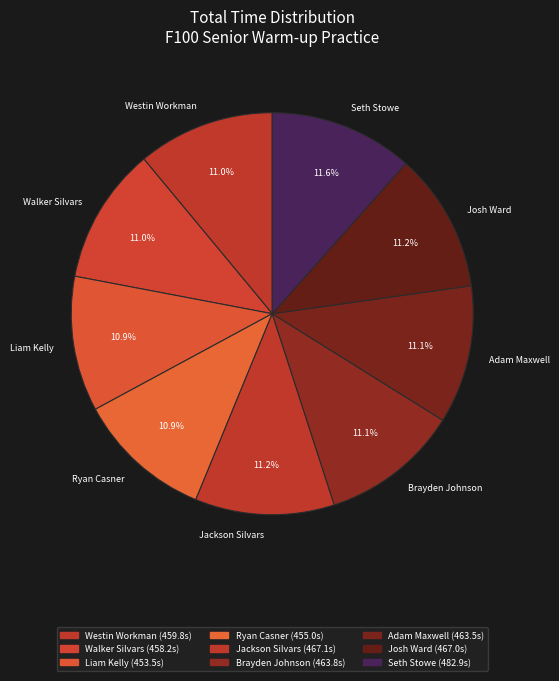

What is the ratio of the value at Adam Maxwell to the value at Walker Silvars?

1.0